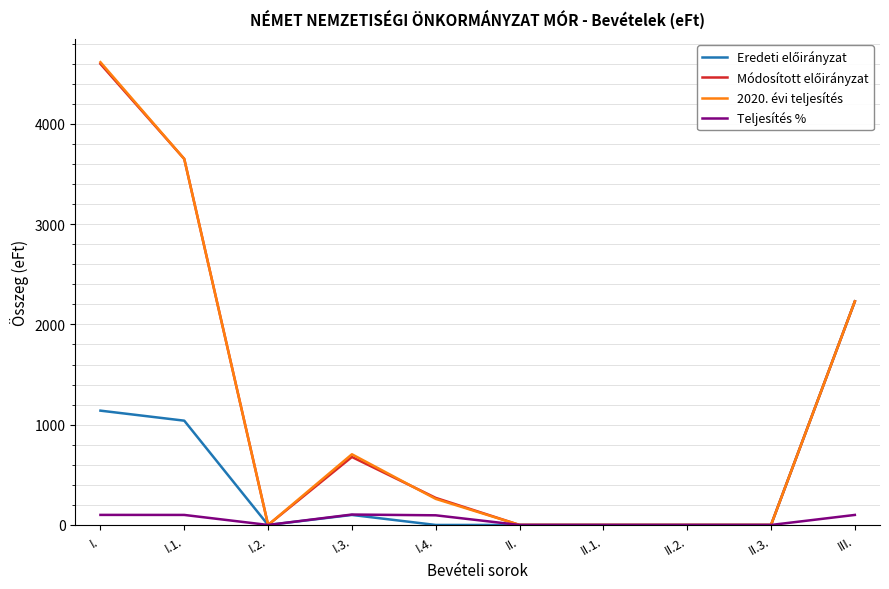

At which category is the sum across all series the highest?

I.